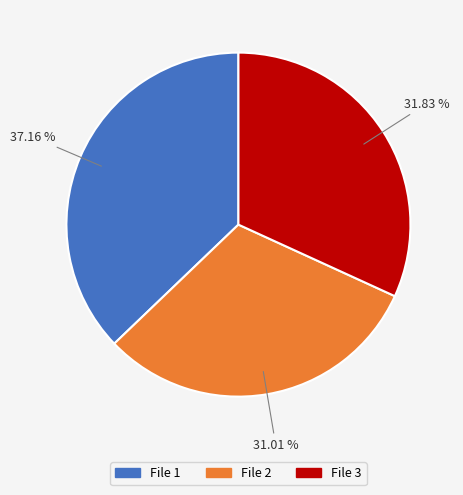

How many slices are in this pie chart?

3